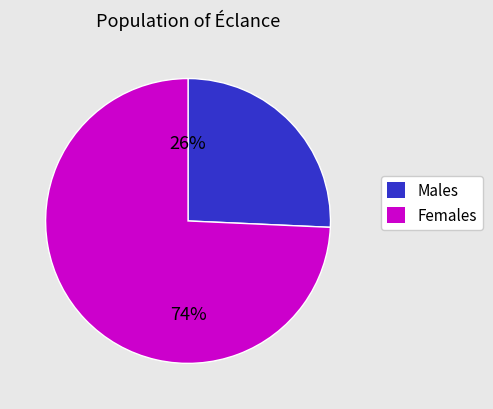

Does any single category account for the majority?

Yes